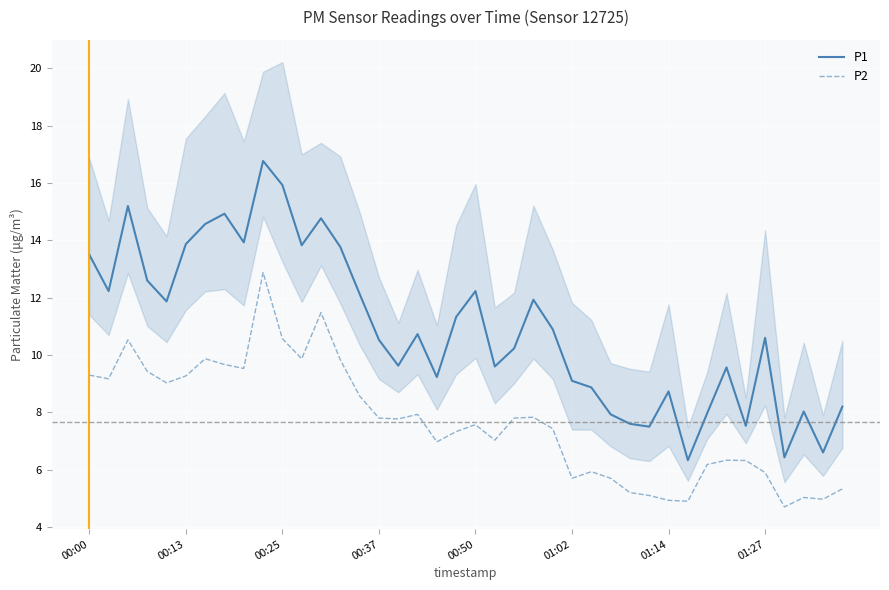

Which series has the widest spread of values?

P1